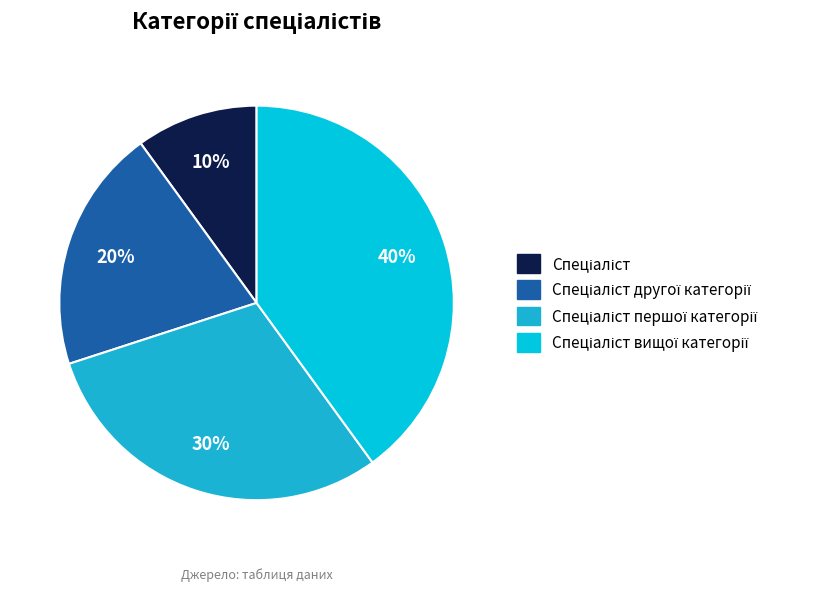

Is it true that Спеціаліст другої категорії is 9% of the pie?

False